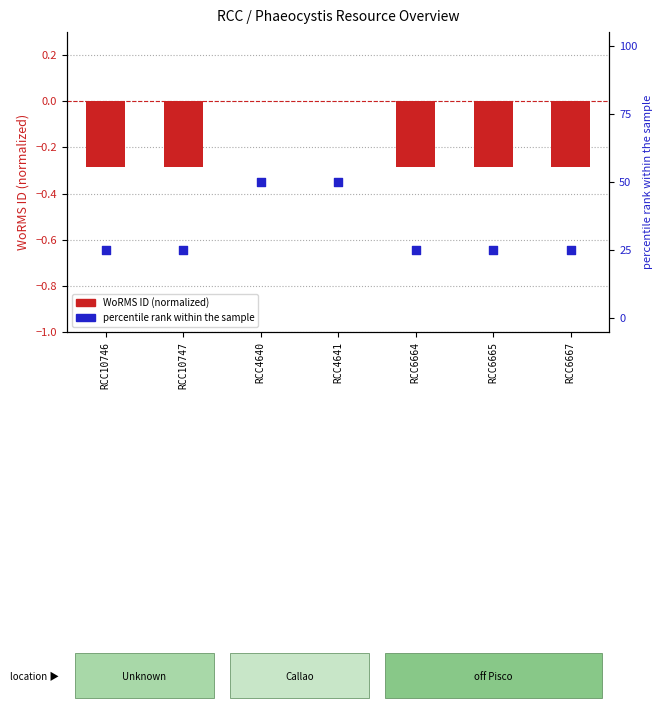

Which series reaches the minimum Y coordinate?

WoRMS ID (normalized)